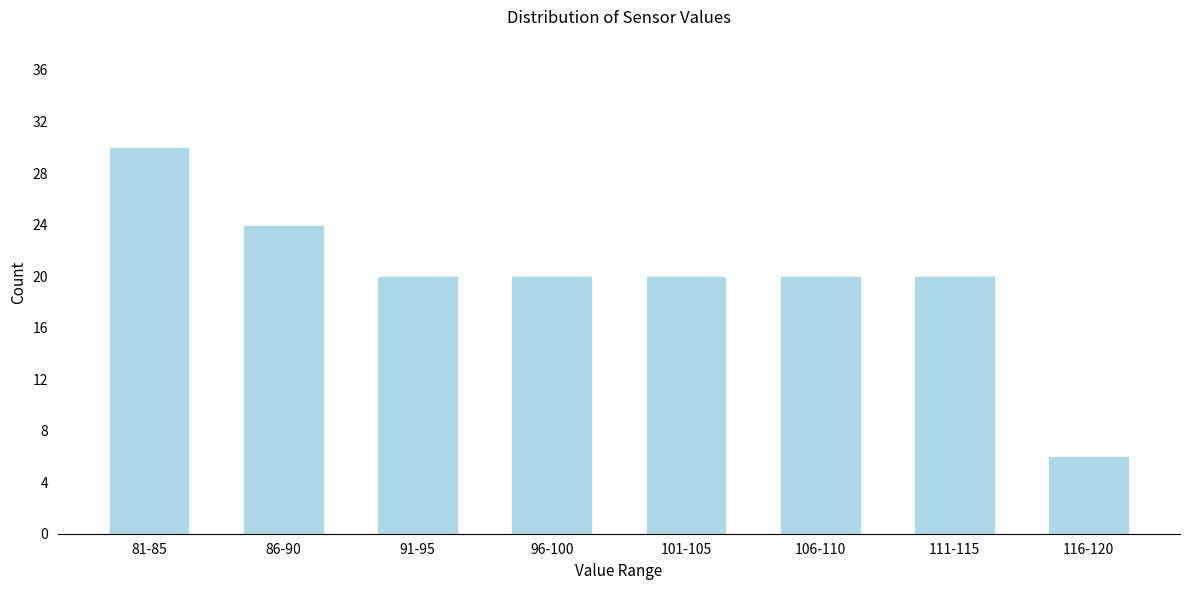

Reading left to right, list all the values displayed in this chart.

30	24	20	20	20	20	20	6